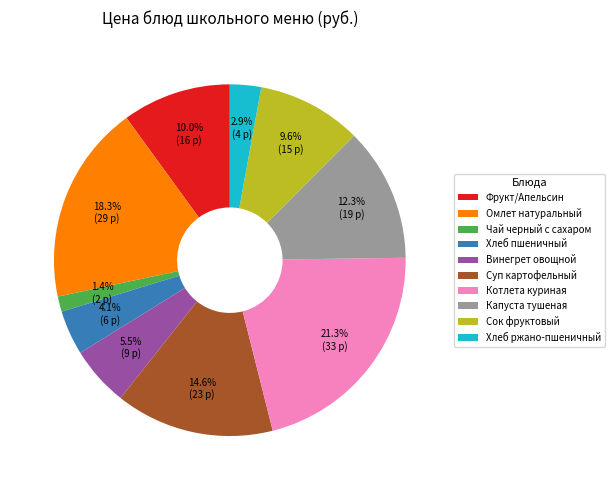

Which slice is the largest?

Котлета куриная